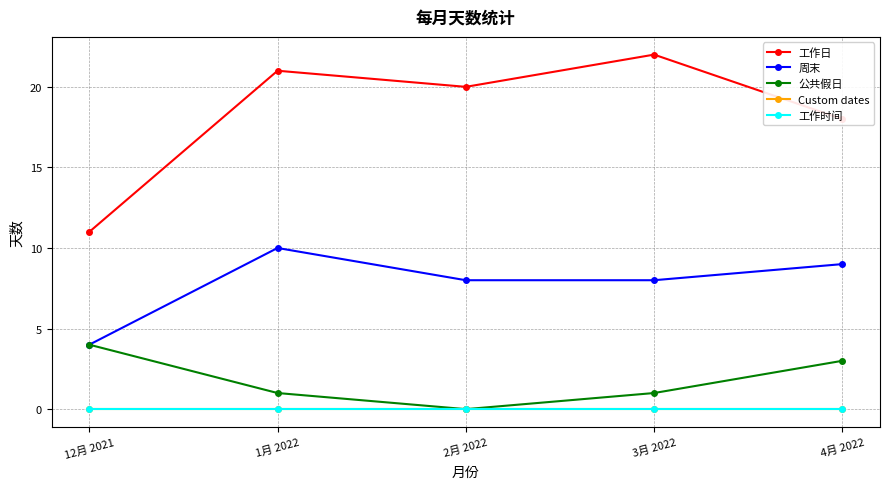

Rank the categories by 公共假日 value from lowest to highest.

2月 2022, 1月 2022, 3月 2022, 4月 2022, 12月 2021